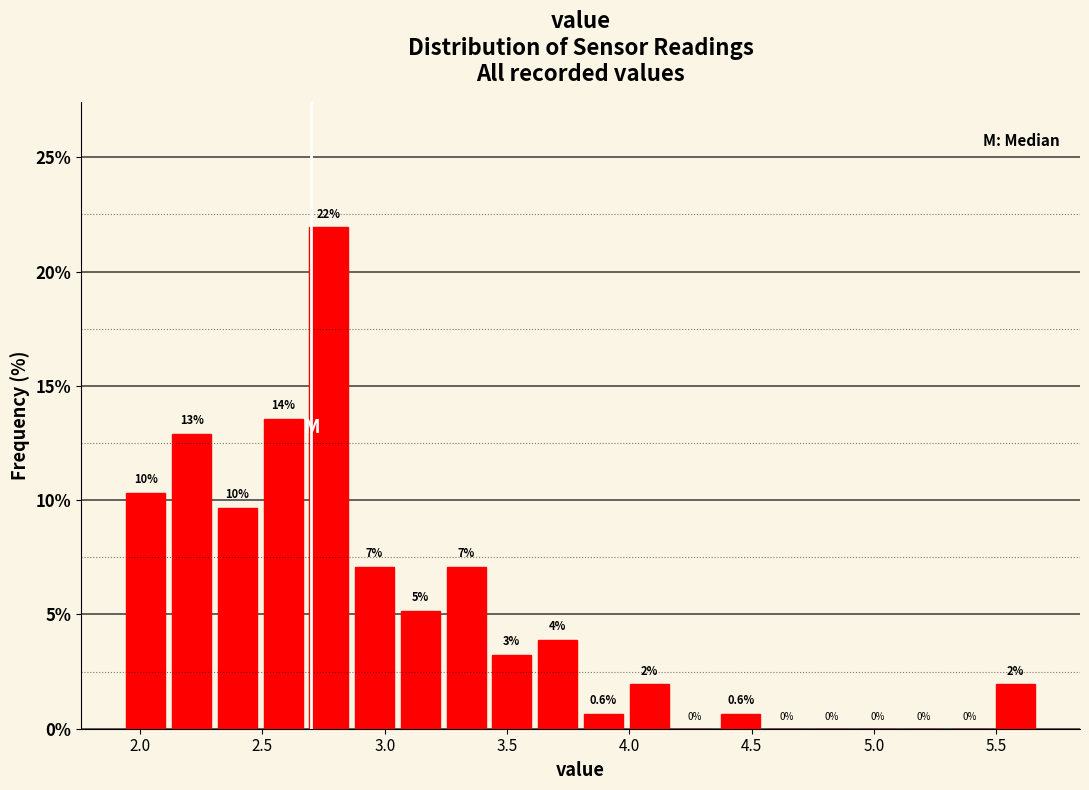

Around what value on the x-axis is the tallest bar? Give the approximate position of its centre, as read against the axis.

2.75